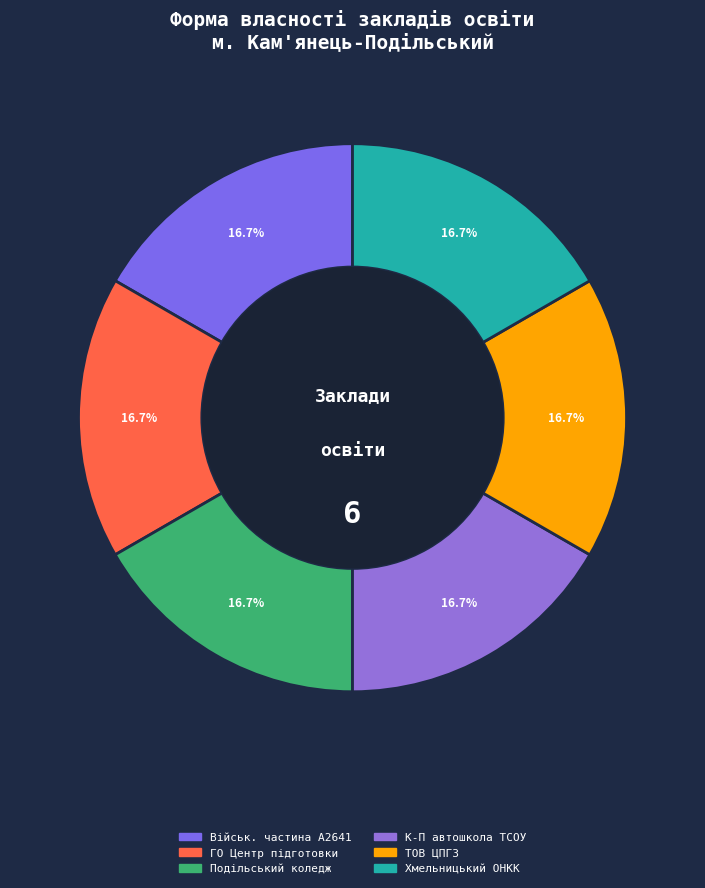

How many slices are in this pie chart?

6